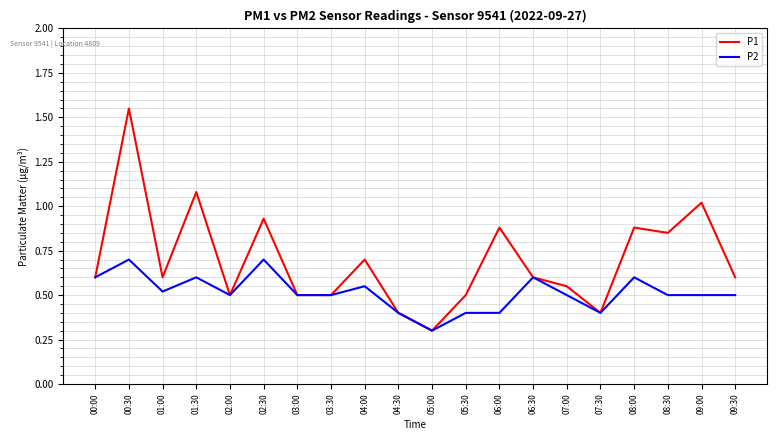

What is the difference between the highest and lowest values at 02:30?

0.2